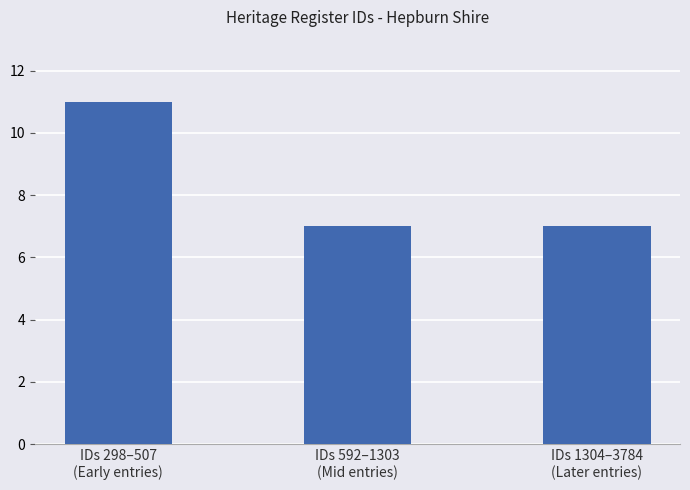

What is the average value?

8